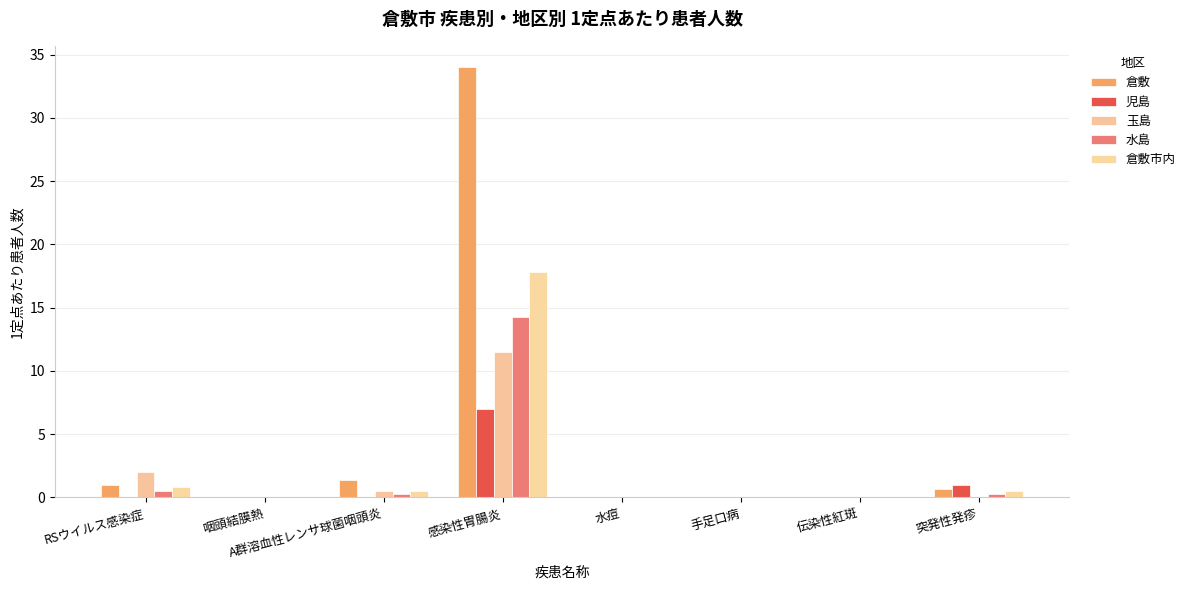

Are the bars horizontal?

No